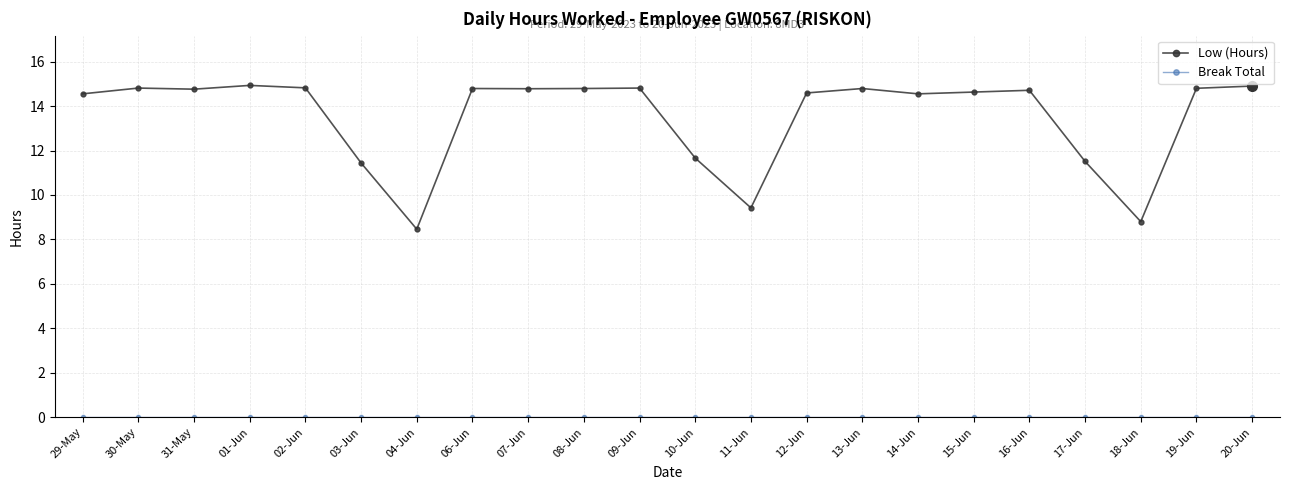

Does the chart have visible grid lines?

Yes